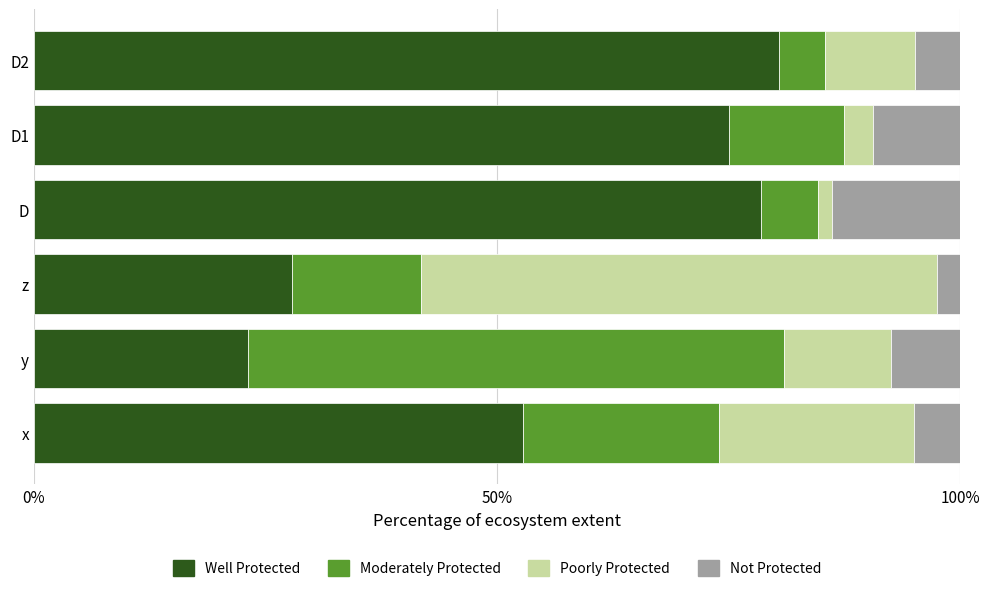

What is the maximum value for Well Protected?

80.5